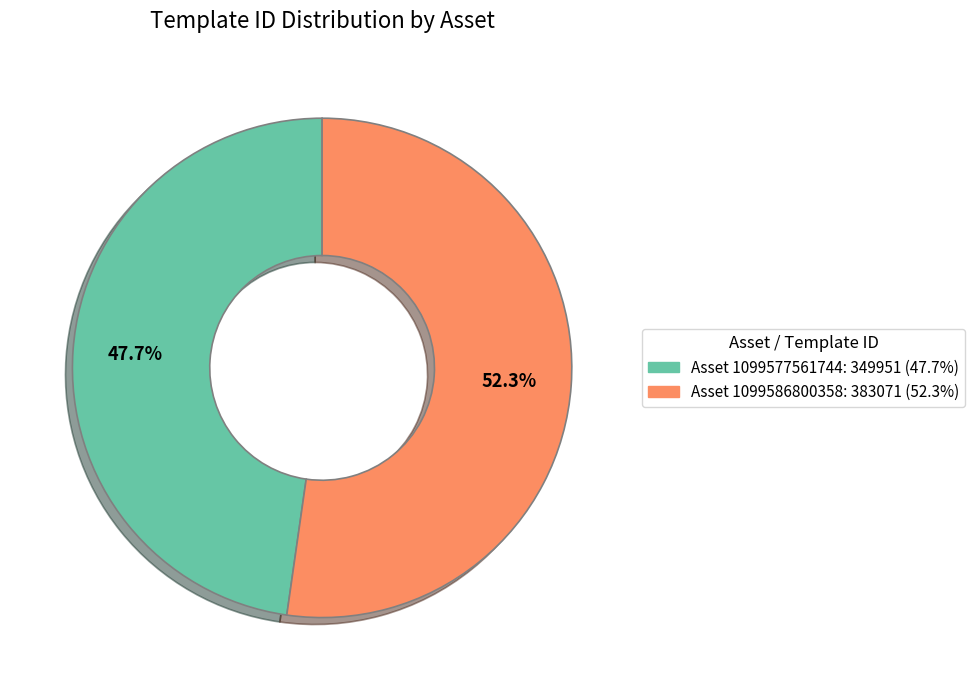

Is there any slice that represents more than half of the pie?

Yes